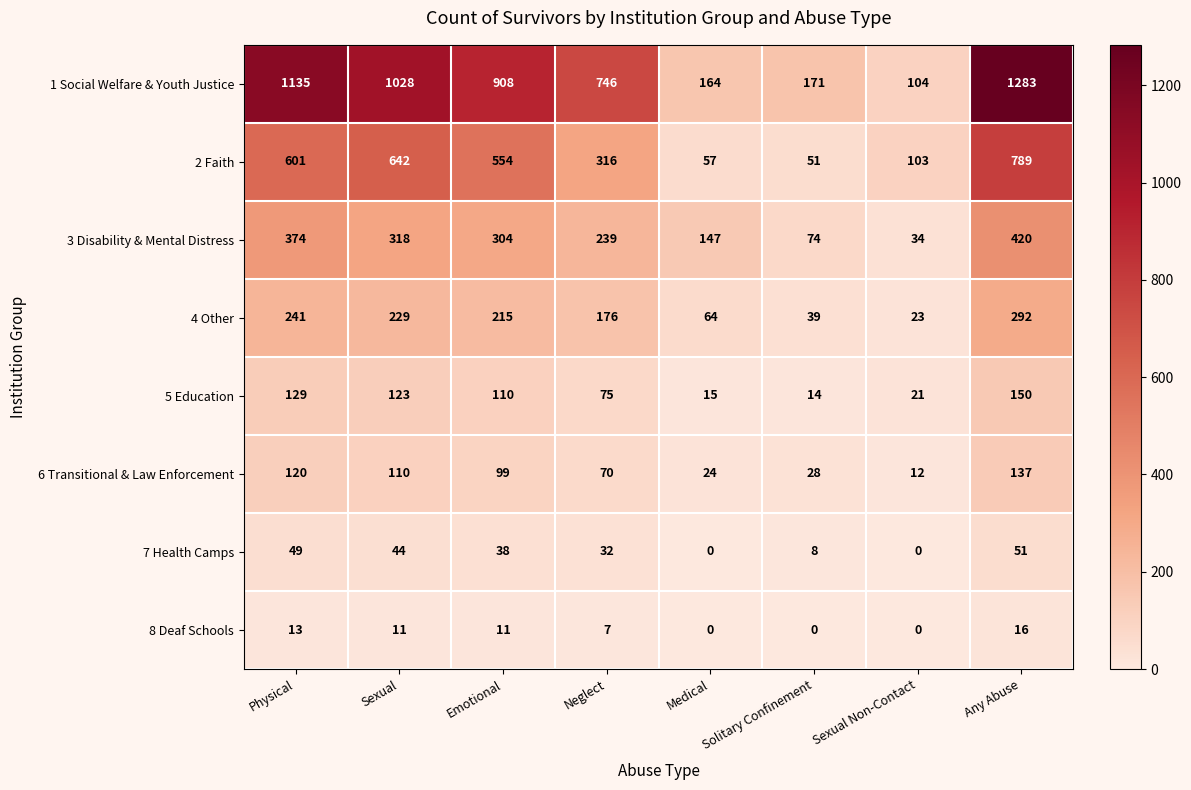

True or false: 4 Other has a value of 215 at Emotional.

True